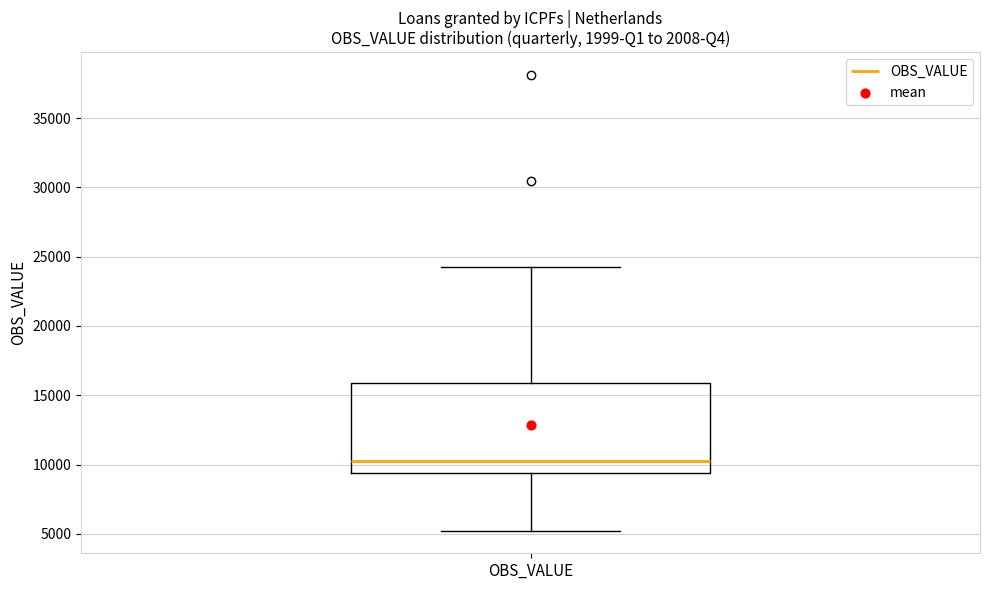

Read this box plot against the y-axis: the position of the median line, the range covered by the box, and the ends of both whiskers. The values are not printed on the chart, so give them approximately, as read against the axis.

median 10500, box 9500 to 16000, whiskers 5000 to 24500